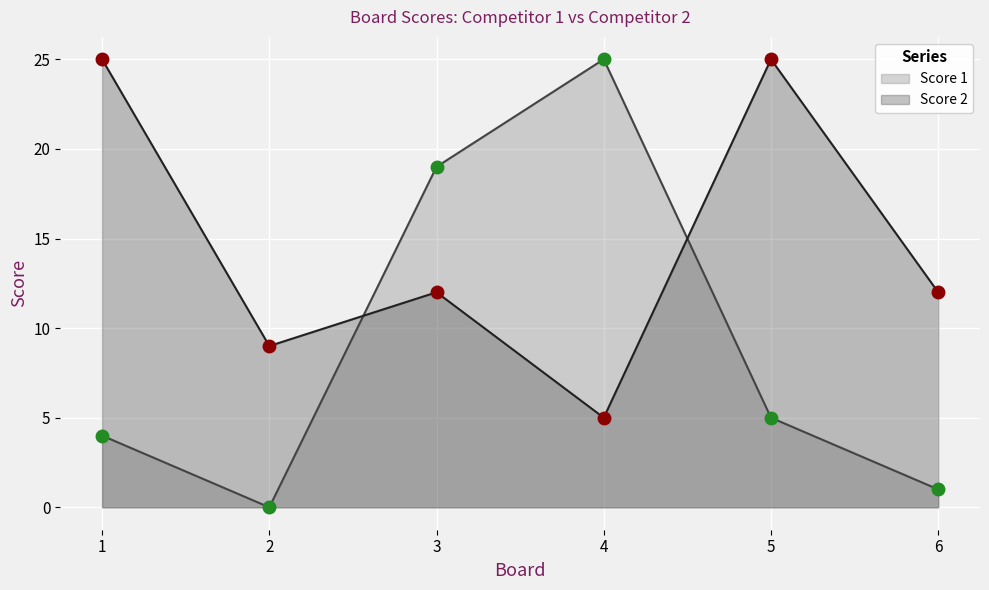

Is it true that Score 2 equals 25 at 5?

True